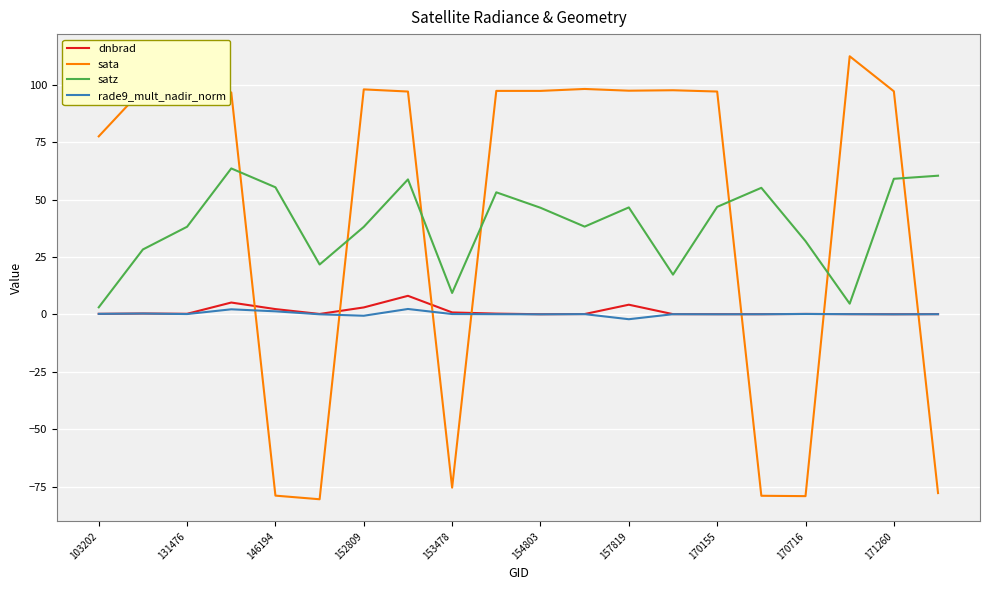

Which series has the widest spread of values?

sata